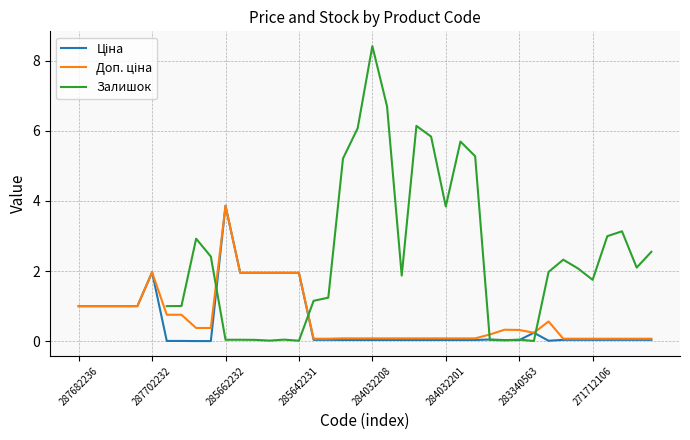

Between 287702232 and 19, which series saw the biggest shift?

Ціна